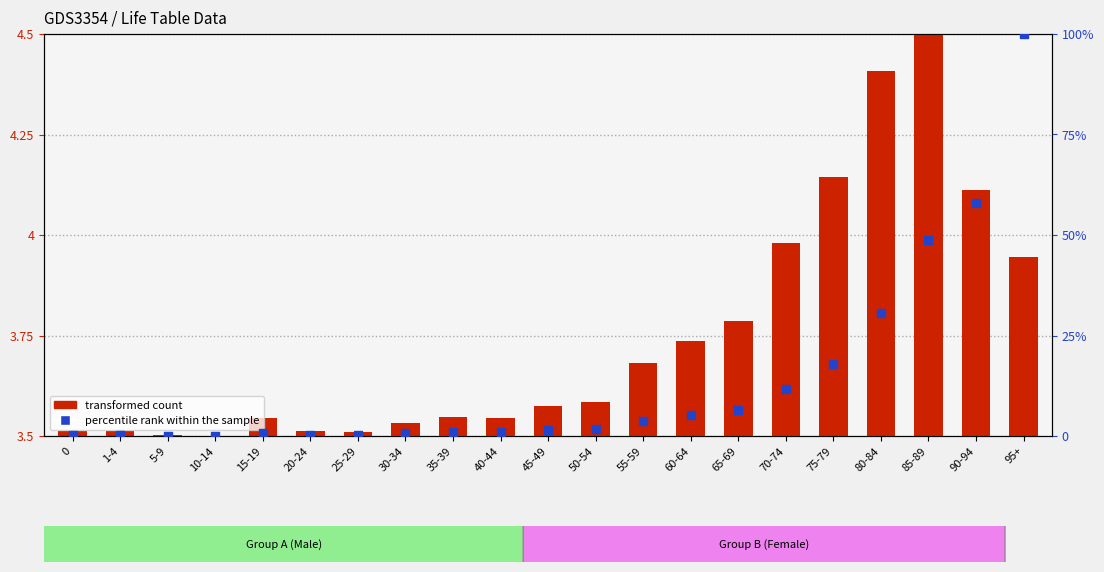

Which series has the largest Y range (max minus min)?

percentile rank within the sample